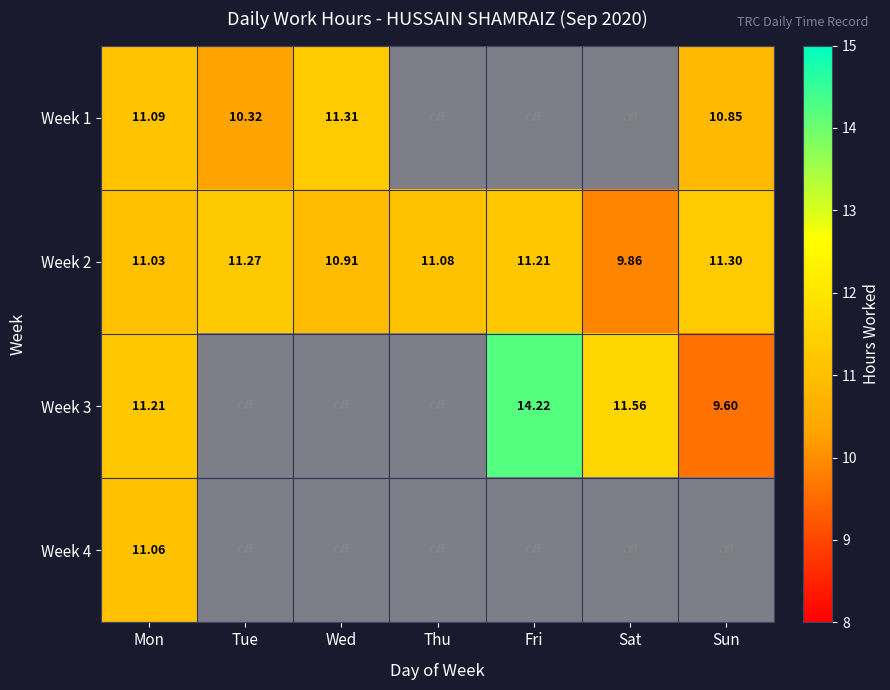

The Week 3 series shows 14.2 at Fri. True or false?

True